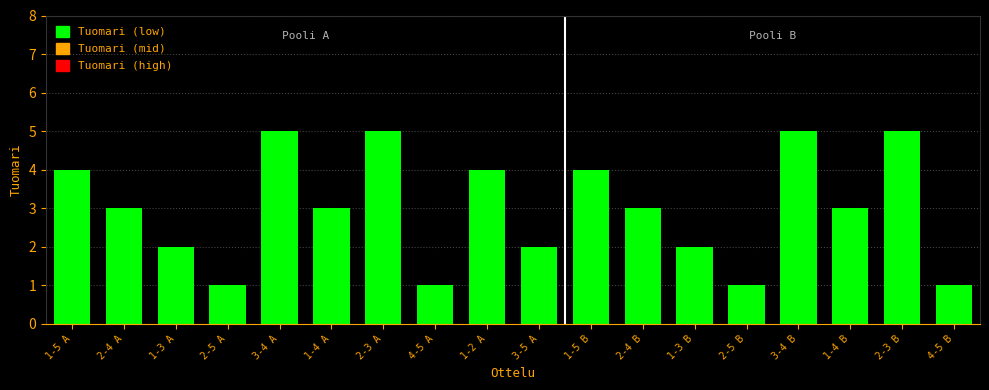

What is the change in value from 3-5 A to 4-5 B?

-1